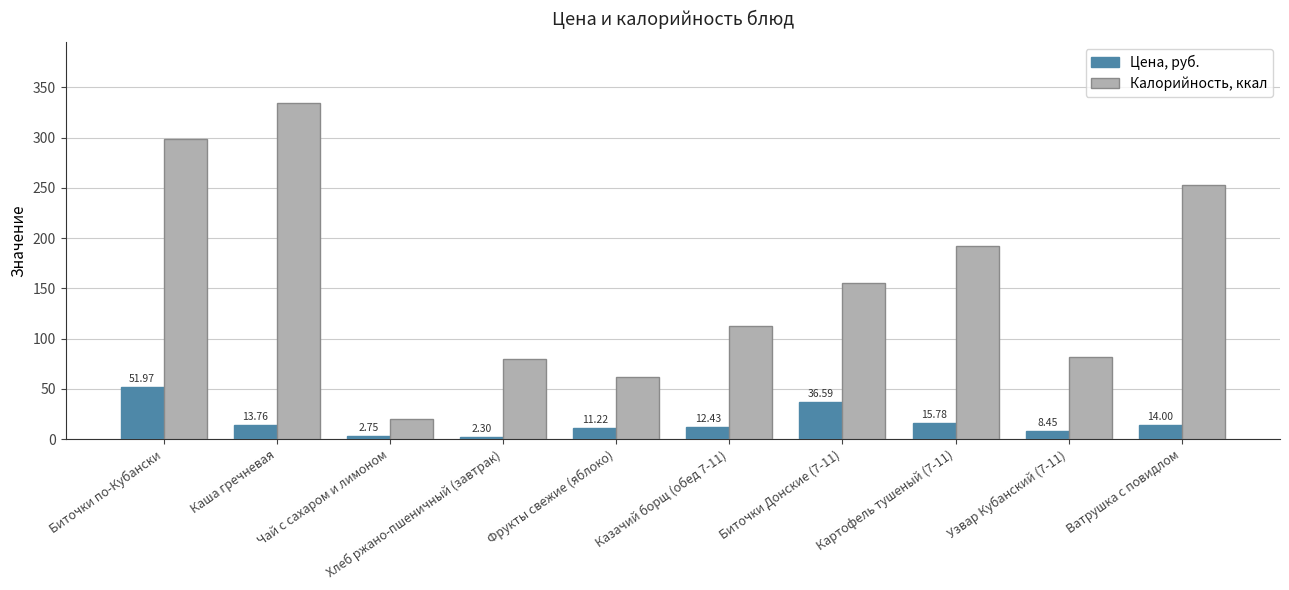

Does the chart contain stacked bars?

No